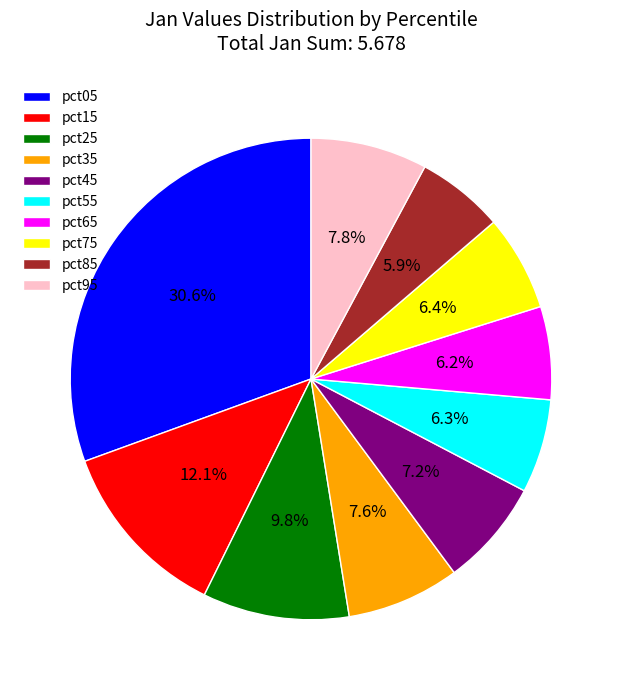

How much of the chart is everything except pct55?

93.7%